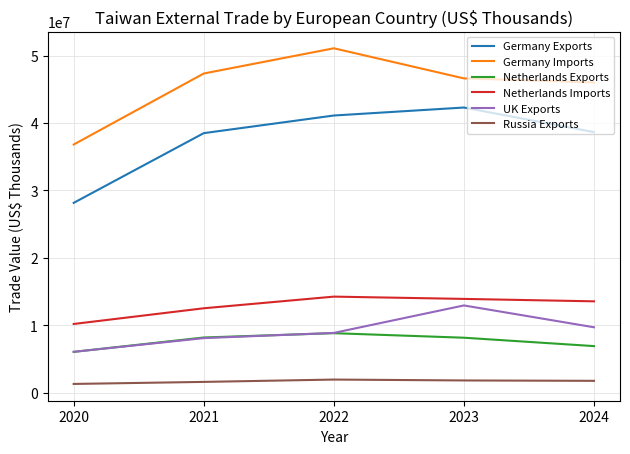

At how many categories does at least one series exceed 43657845?

4